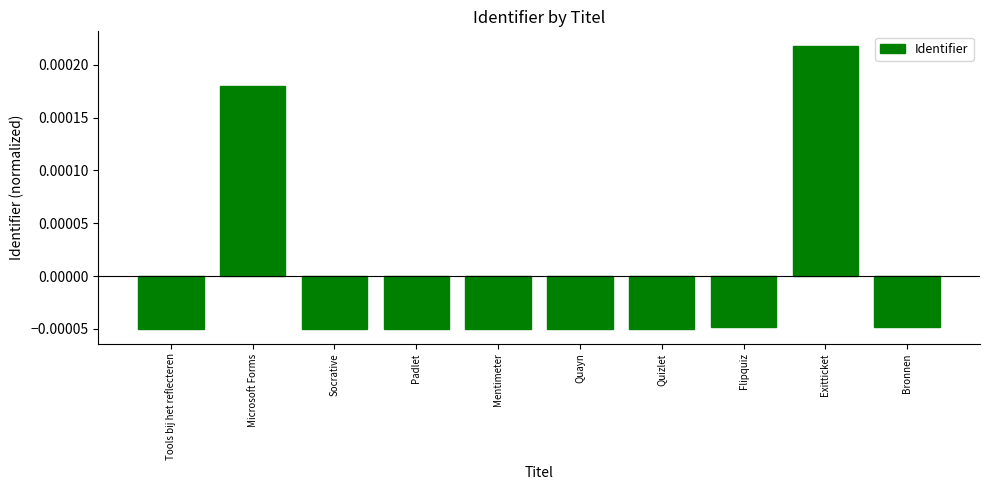

Are the bars grouped side by side (vs. stacked)?

No